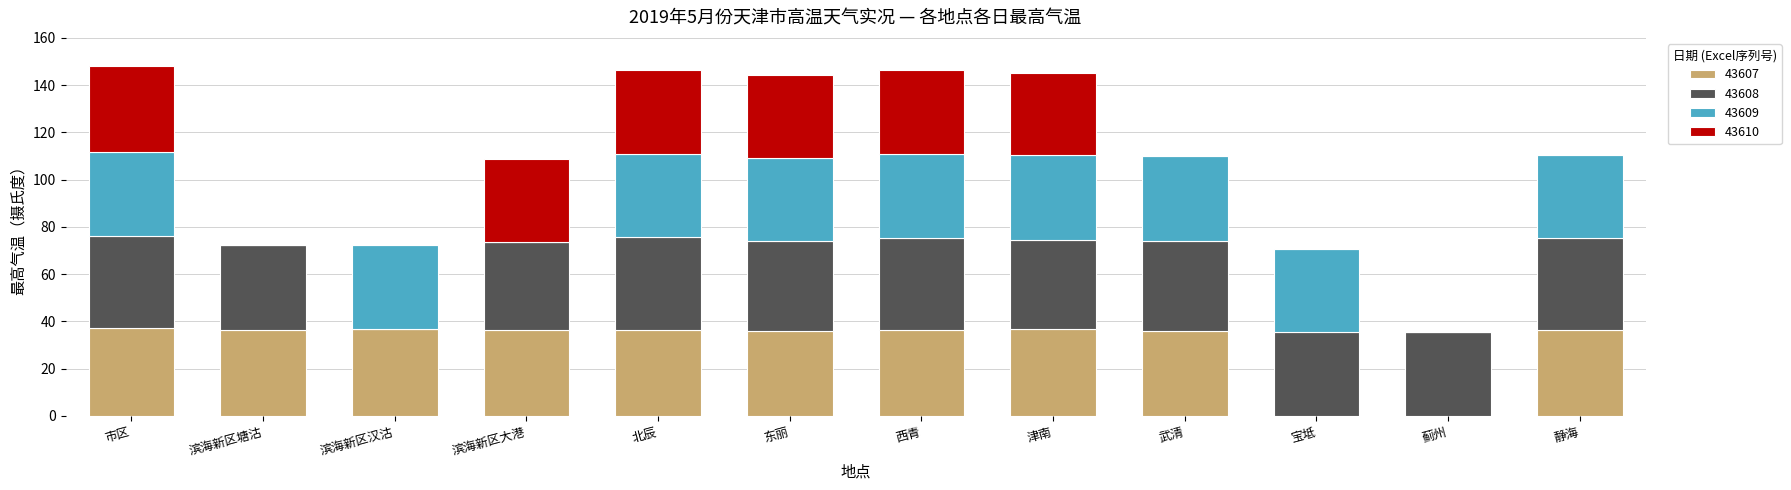

What is the maximum value for 43607?

37.1